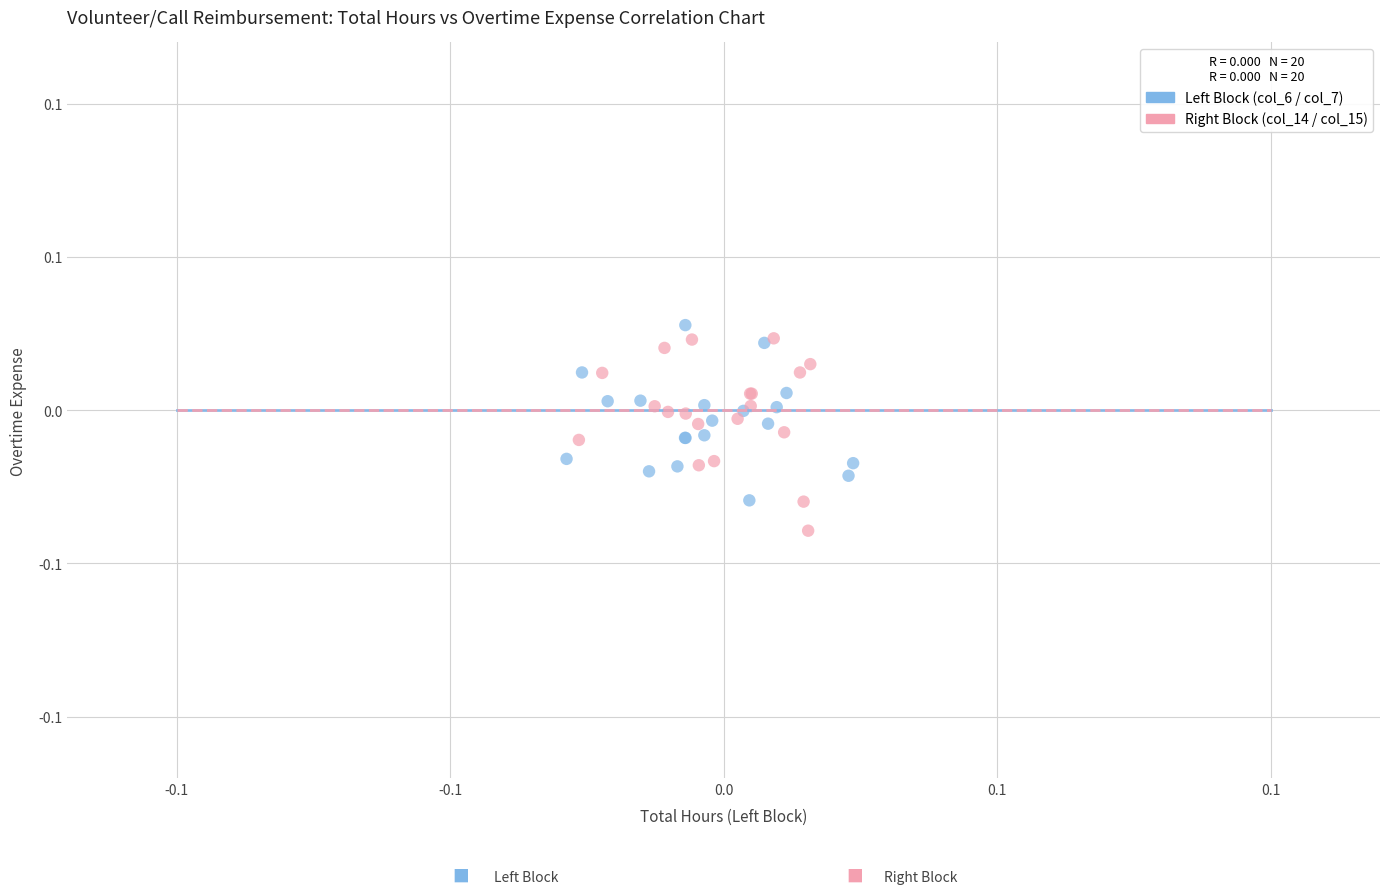

Which series has the largest Y range (max minus min)?

Right Block (col_14 / col_15)